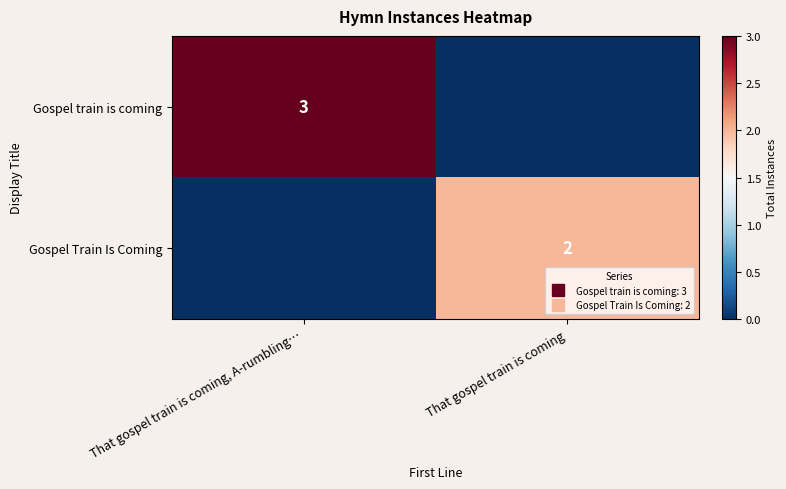

List the series in order of their overall mean, highest first.

Gospel train is coming, Gospel Train Is Coming